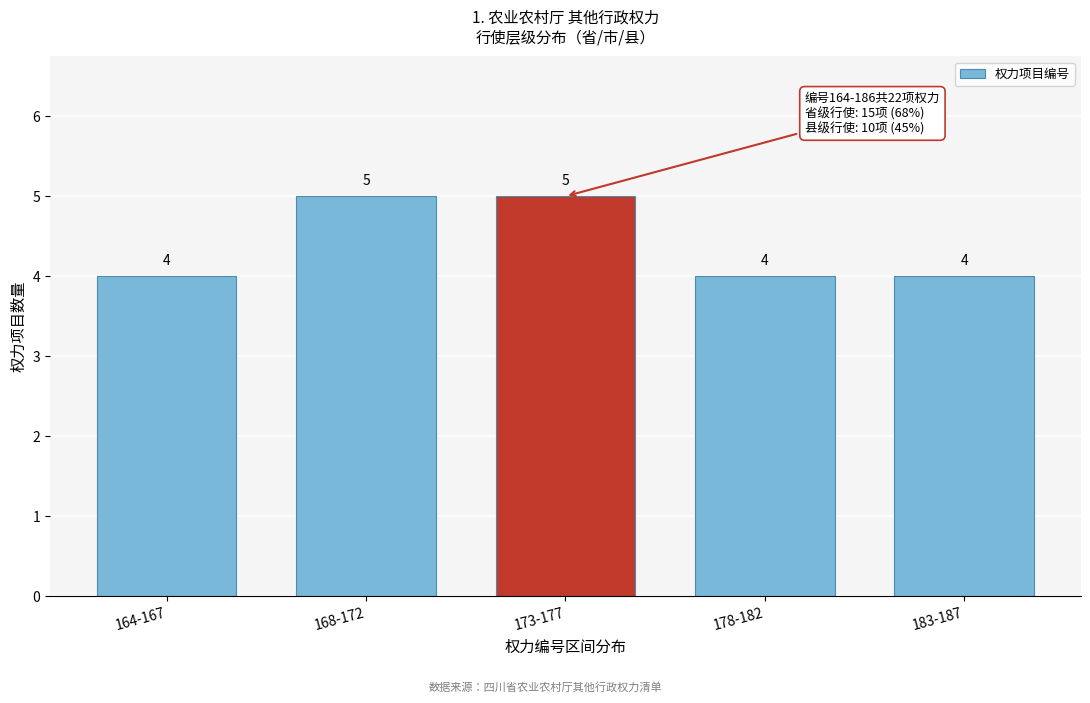

Reading left to right, extract all data points from this chart.

164-167=4	168-172=5	173-177=5	178-182=4	183-187=4